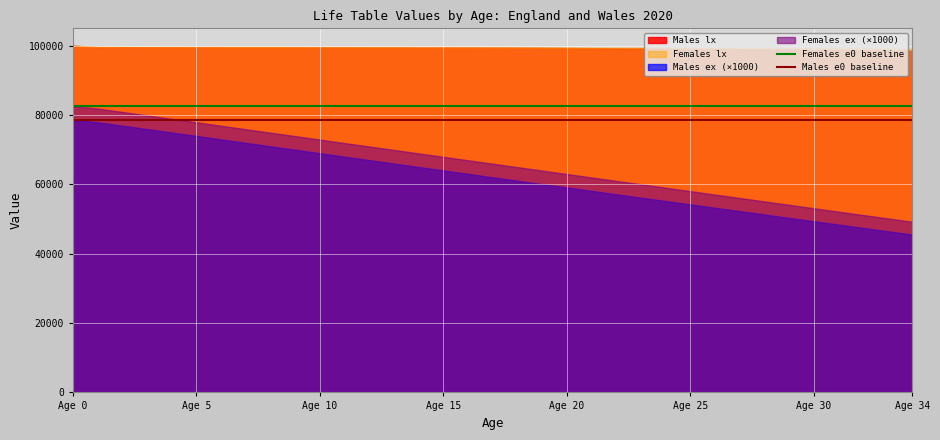

Is it true that Males e0 baseline equals 78590 at Age 5?

True